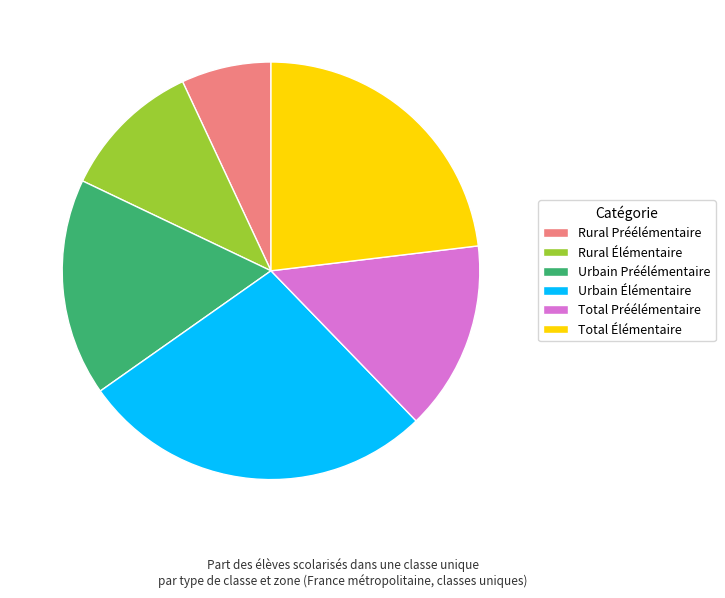

Combined, do Urbain Élémentaire and Total Préélémentaire account for over 50%?

No